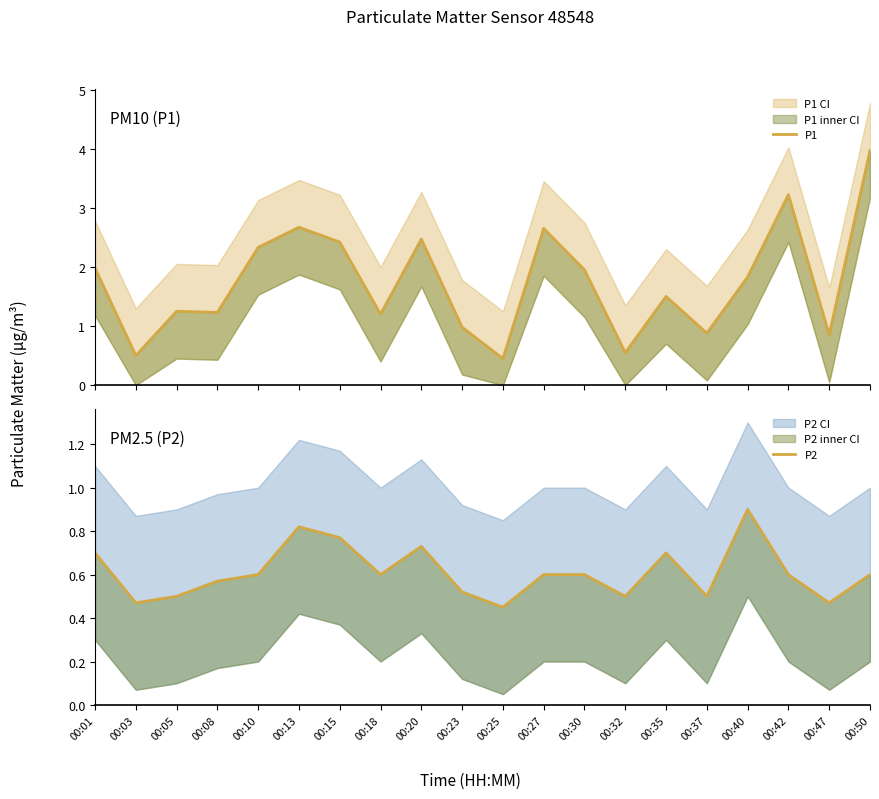

Is this an area chart (filled region under the line)?

No